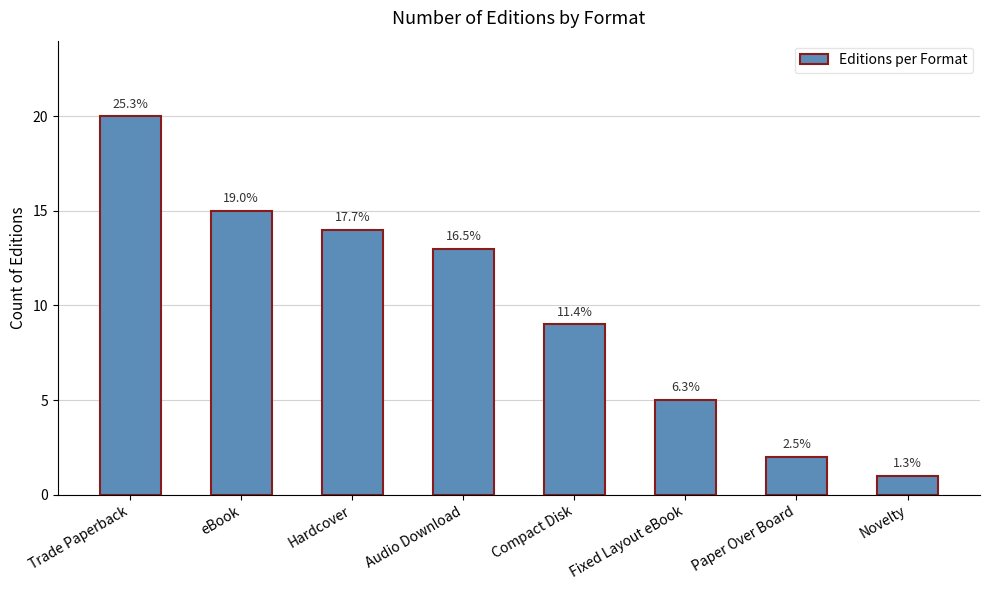

How many bars are there in total?

8